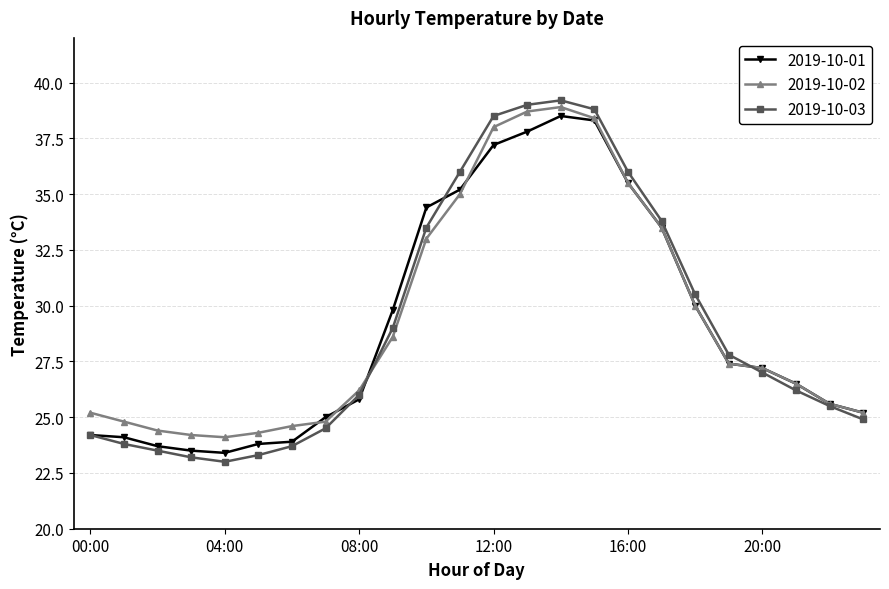

Which series has the widest spread of values?

2019-10-03